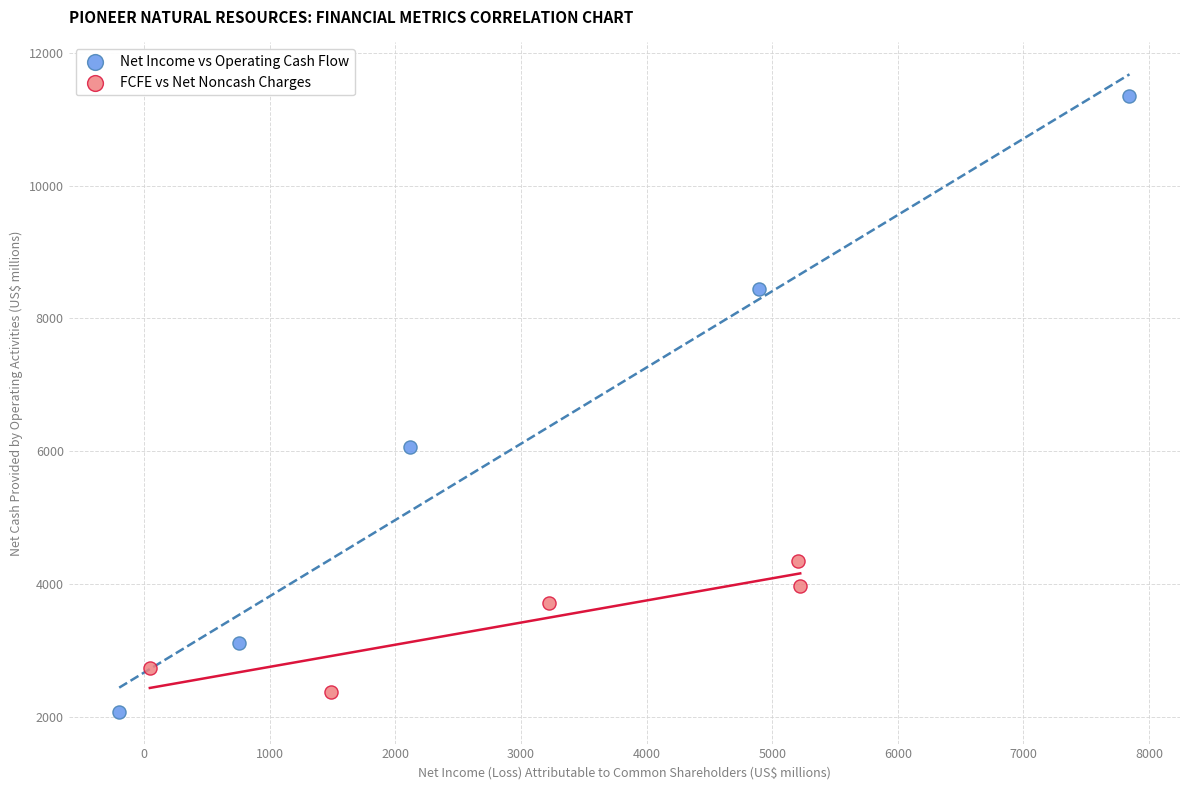

What are all the series names shown in the legend?

Net Income vs Operating Cash Flow, FCFE vs Net Noncash Charges